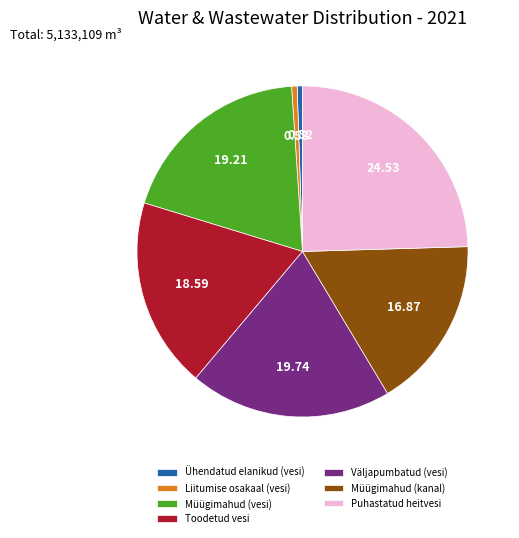

Approximately how many times larger is the value at Toodetud vesi compared to Väljapumbatud (vesi)?

0.9